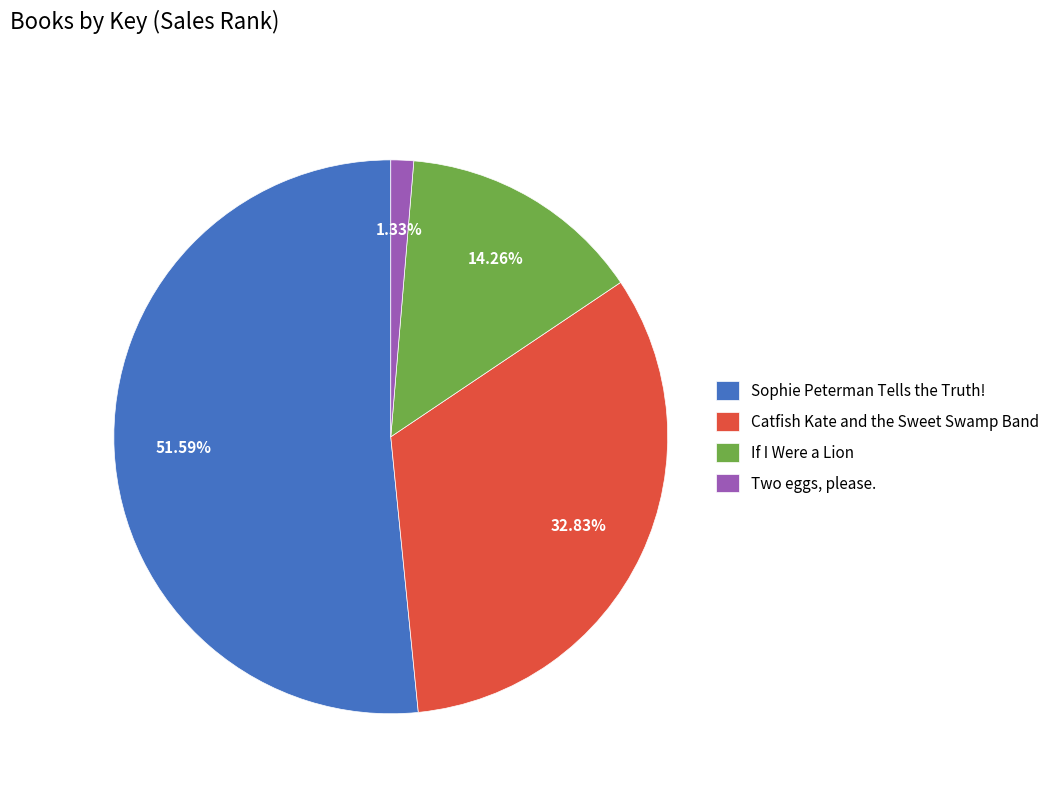

Do Two eggs, please. and Catfish Kate and the Sweet Swamp Band together represent more than half of the pie?

No